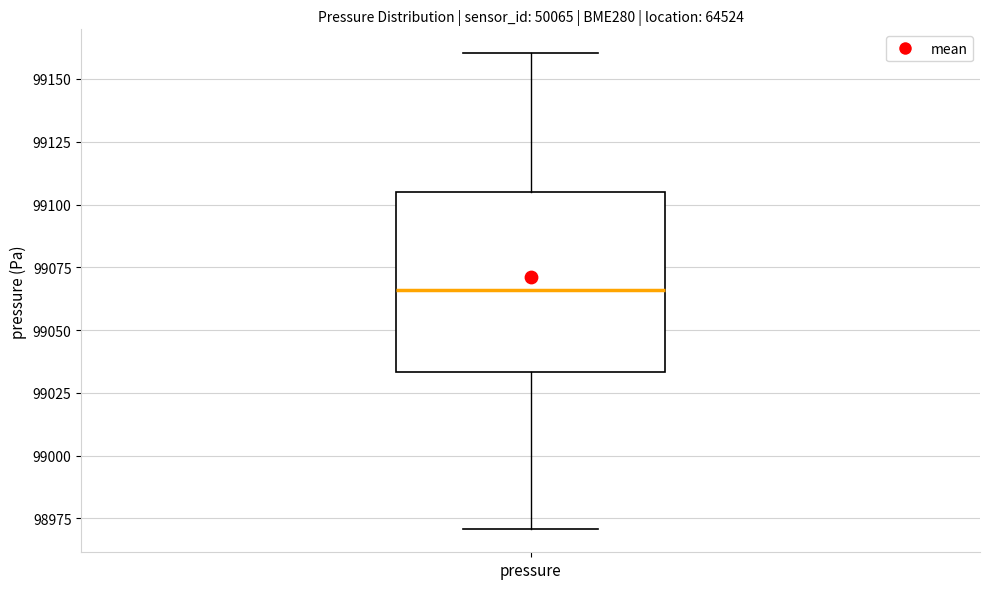

Where is the upper edge of the box for pressure on the y-axis? The values are not printed on the chart, so give them approximately, as read against the axis.

99105